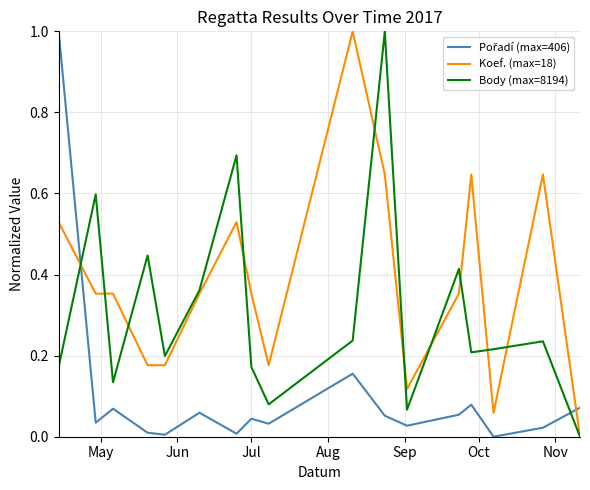

What is the difference between the second highest and second lowest values in the Koef. (max=18) series?

0.6